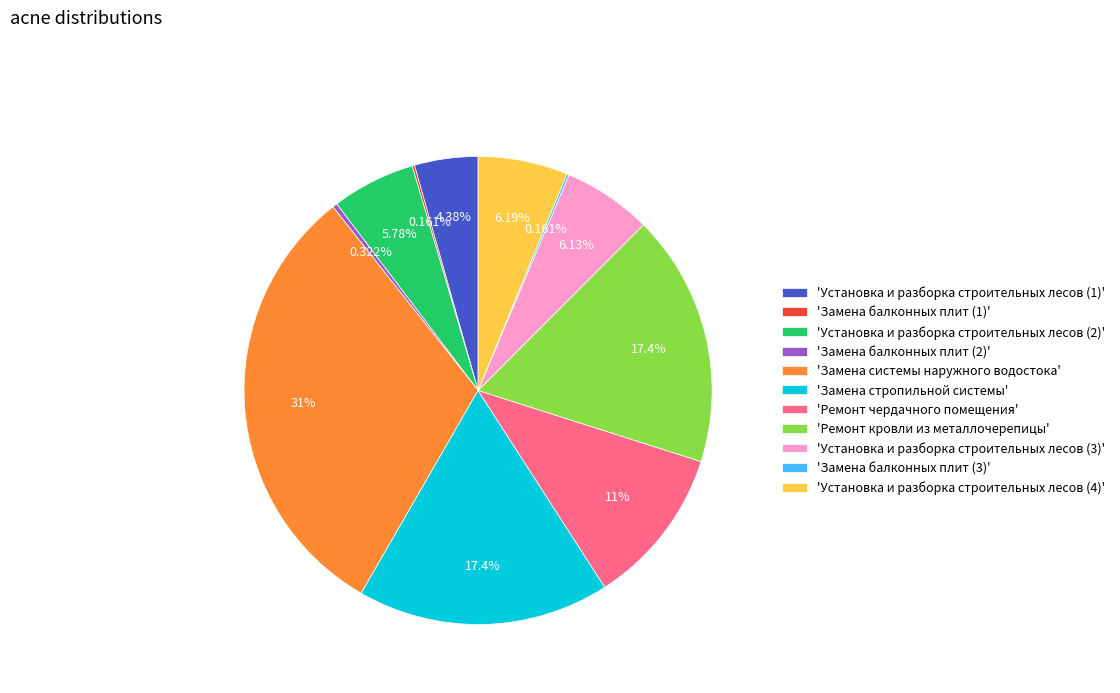

What is the largest slice in the pie chart?

'Замена системы наружного водостока'